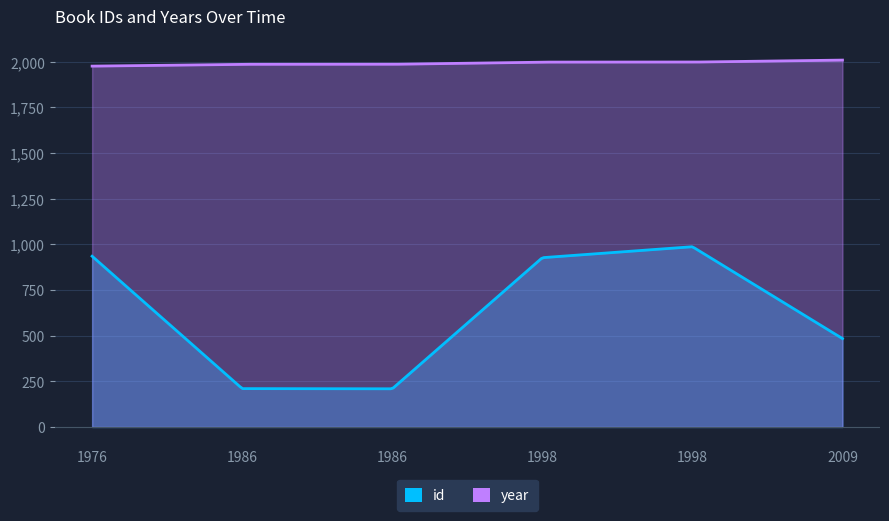

What is the average value of the id series?

625